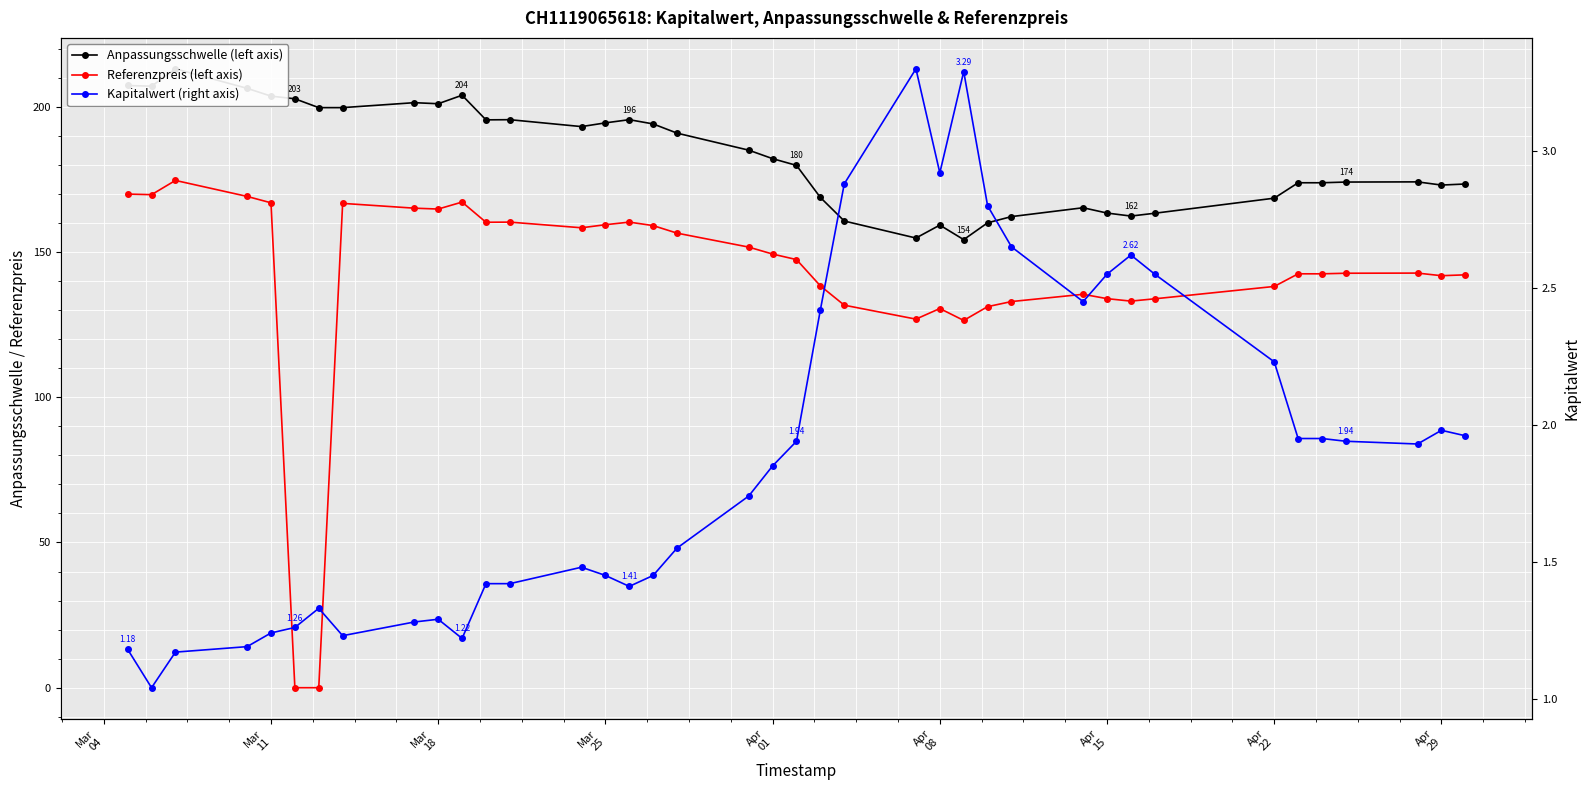

Which series has the largest range (max minus min)?

Referenzpreis (left axis)